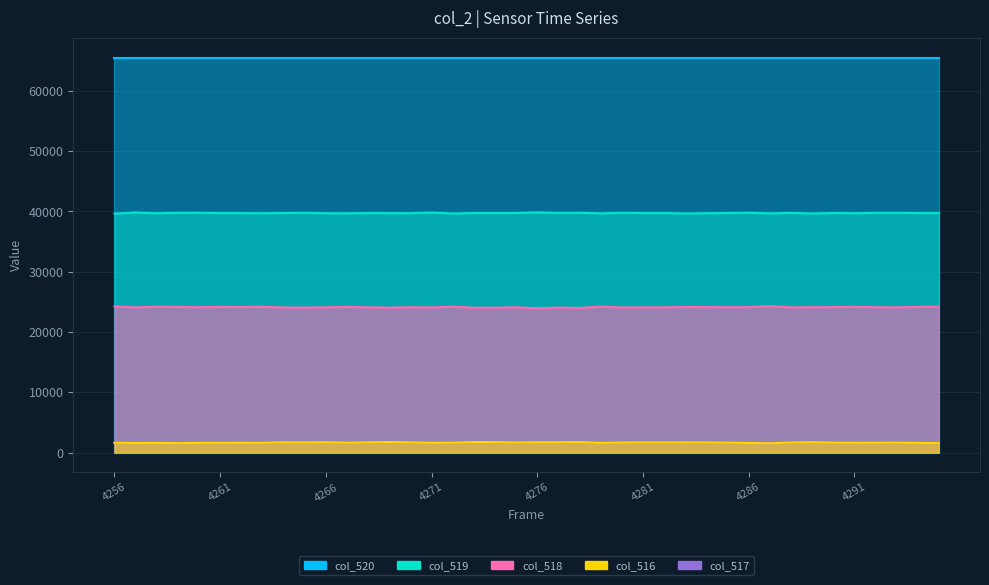

What is the sum of all col_519 values?

1589837